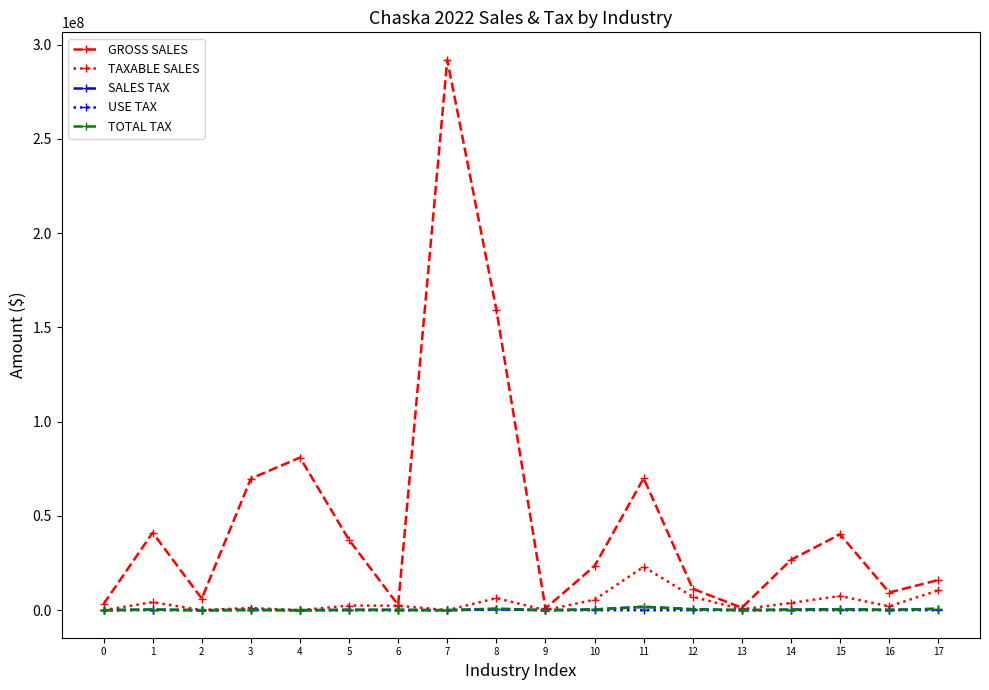

What is the greatest value displayed?

291954799